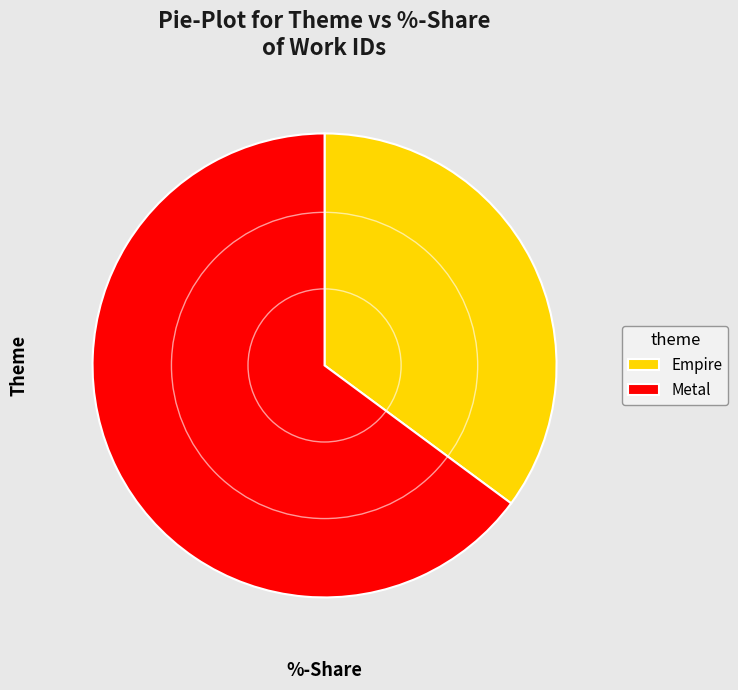

What is the smallest slice in the pie chart?

Empire